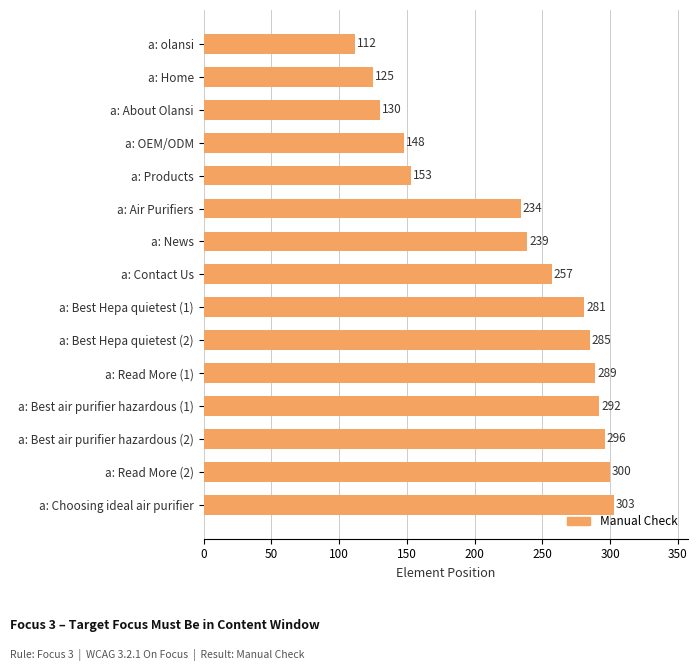

How many bars are there in total?

15